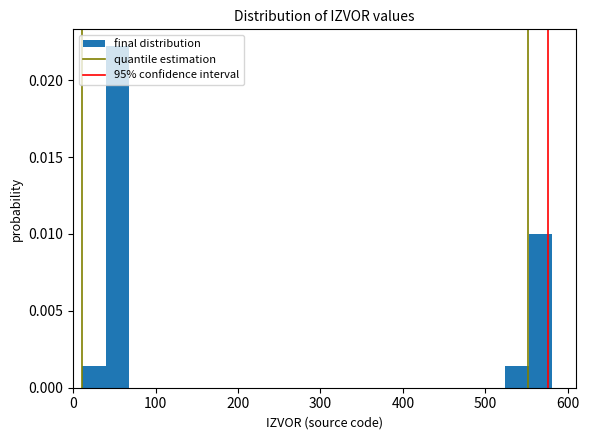

Read against the x-axis, roughly where is the centre of the tallest bar?

50